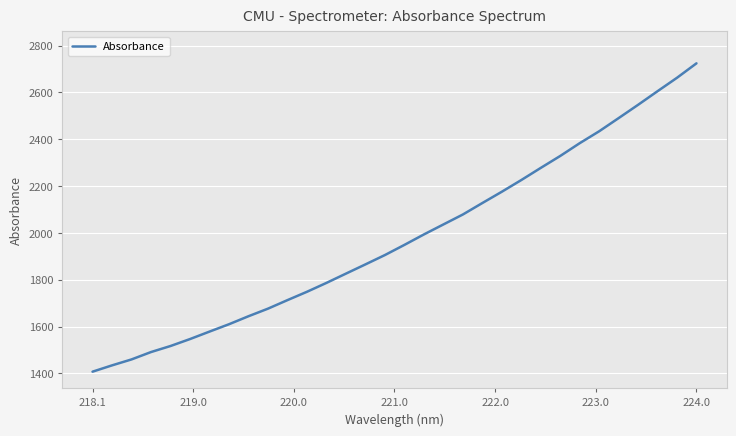

What is the greatest value displayed?

2724.3